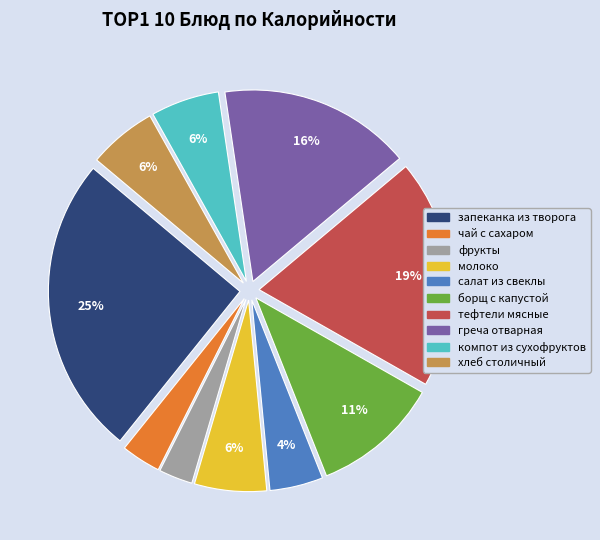

Is греча отварная the majority of the pie?

No